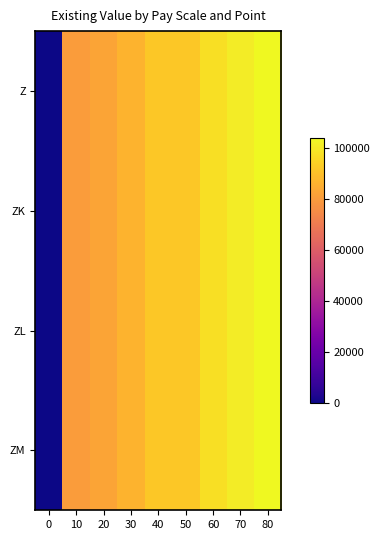

Reading left to right, extract all data points from this chart.

Z: 0=0	10=79957	20=82504	30=86763	40=91881	50=91708	60=97357	70=100579	80=103806
ZK: 0=0	10=79957	20=82504	30=86763	40=91881	50=91708	60=97357	70=100579	80=103806
ZL: 0=0	10=79957	20=82504	30=86763	40=91881	50=91708	60=97357	70=100579	80=103806
ZM: 0=0	10=79957	20=82504	30=86763	40=91881	50=91708	60=97357	70=100579	80=103806